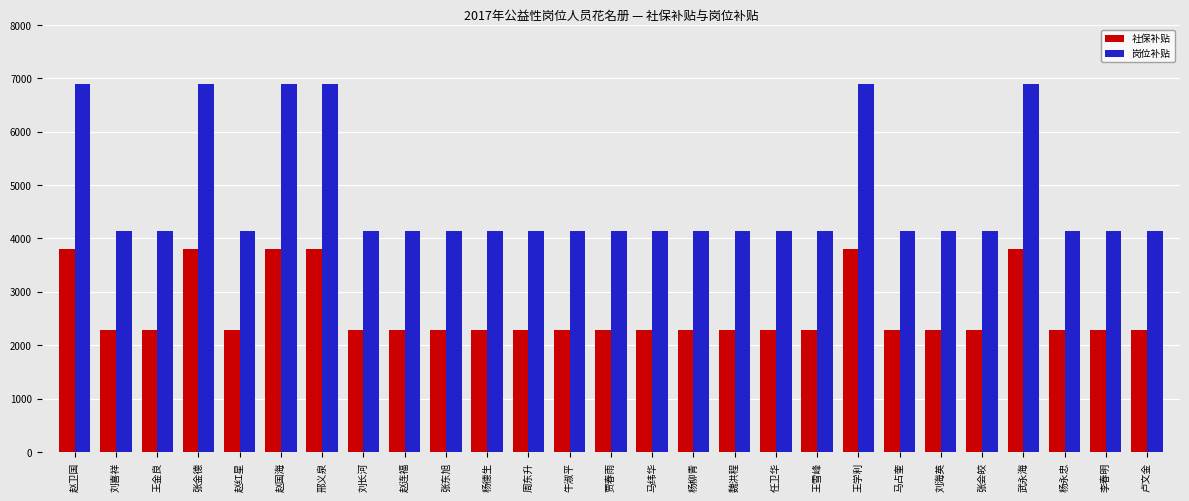

Is the value of 社保补贴 at 邢义泉 greater than the value of 岗位补贴 at 邢义泉?

No